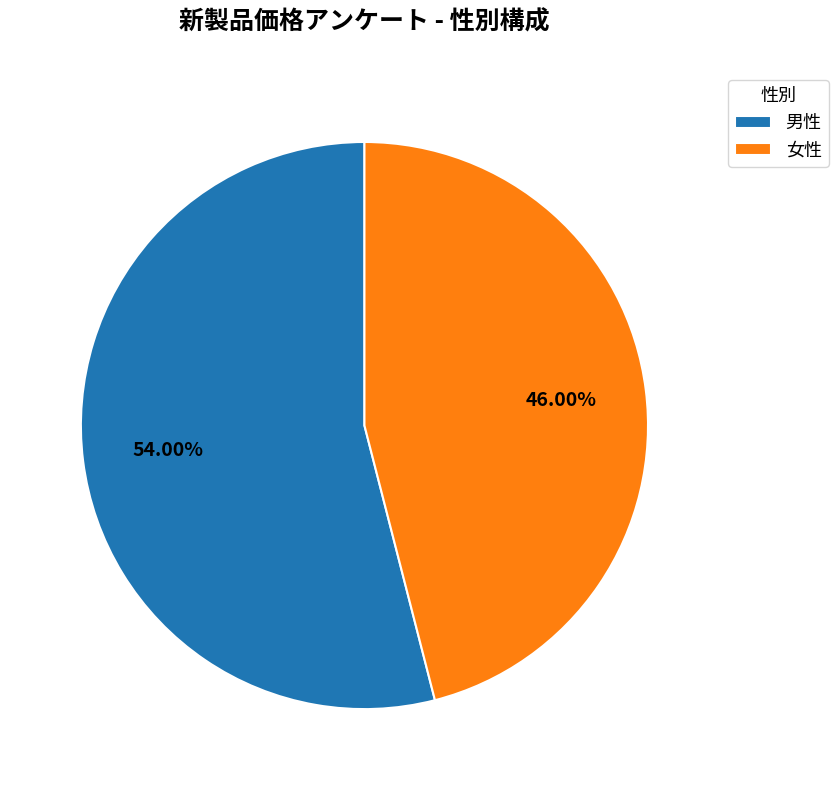

True or false: 男性 accounts for 41% of the total.

False